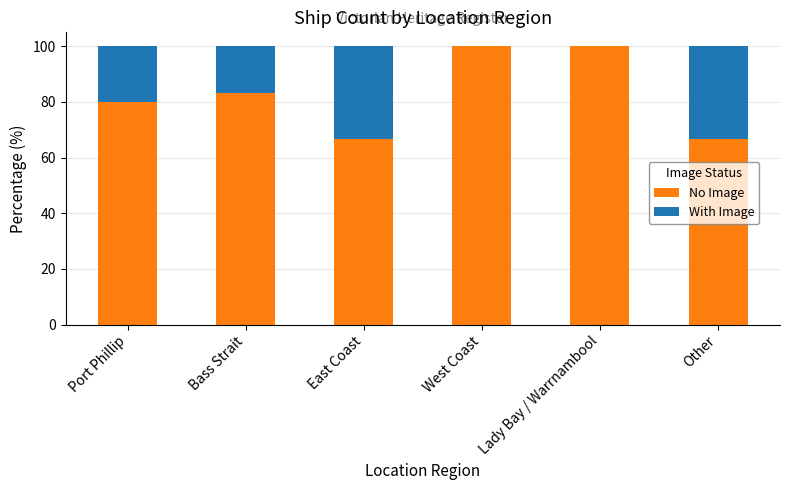

What is the sum of the No Image values at Other and Port Phillip?

146.7